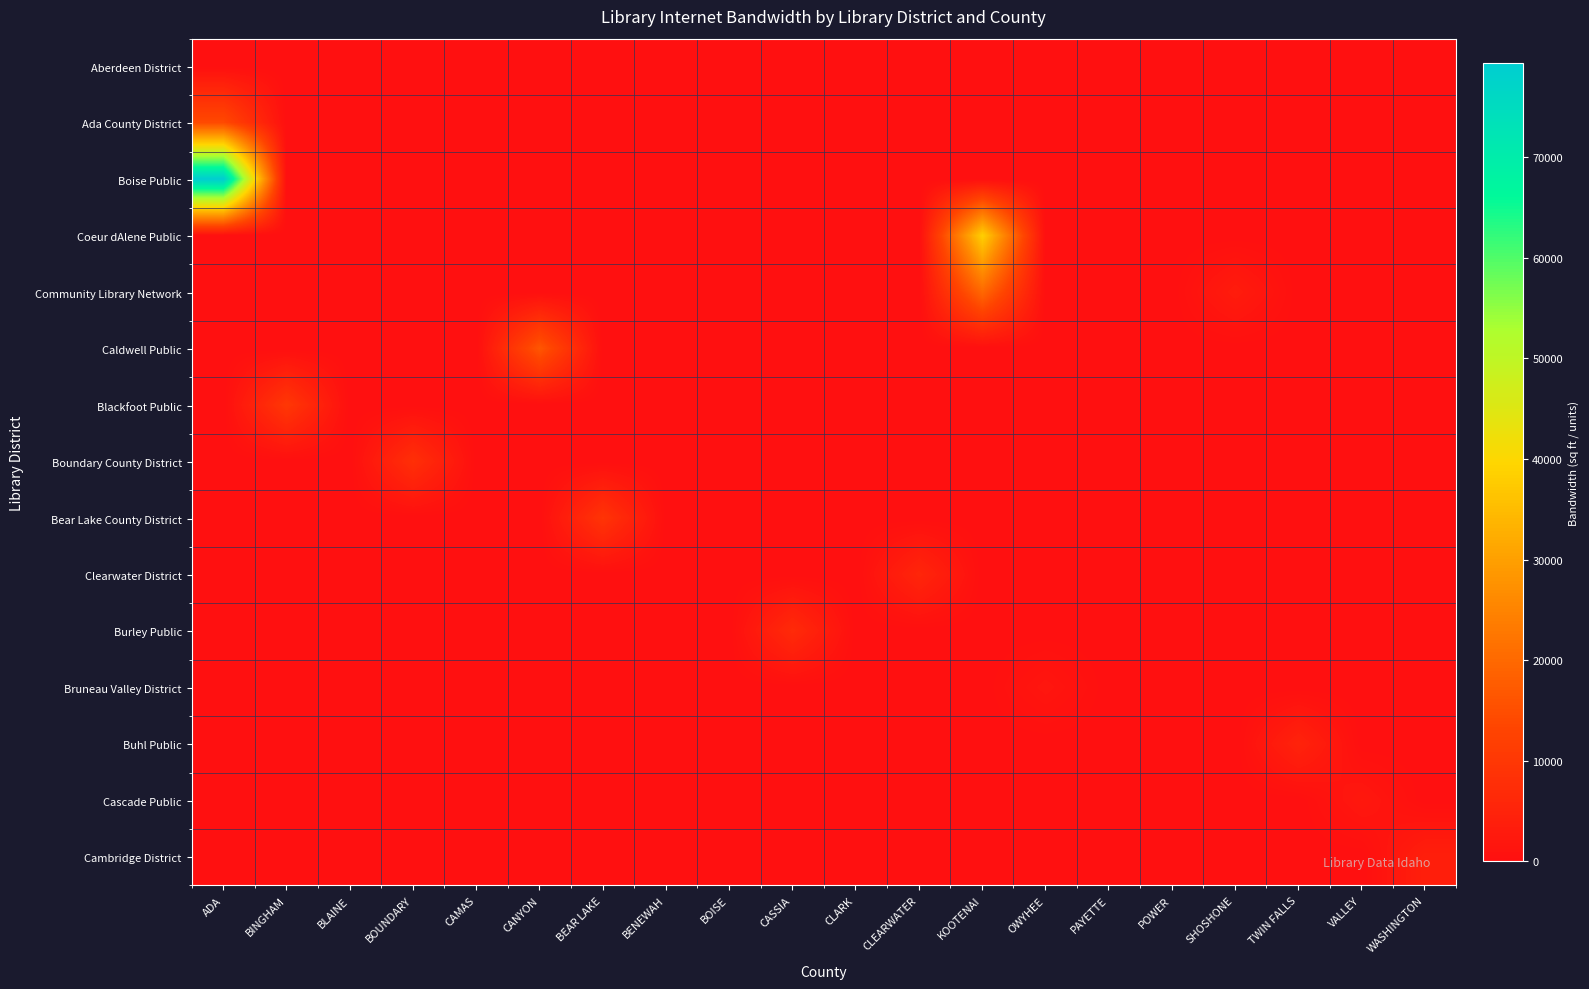

At CASSIA, list the series in order from largest to smallest.

Burley Public, Aberdeen District, Ada County District, Boise Public, Coeur dAlene Public, Community Library Network, Caldwell Public, Blackfoot Public, Boundary County District, Bear Lake County District, Clearwater District, Bruneau Valley District, Buhl Public, Cascade Public, Cambridge District